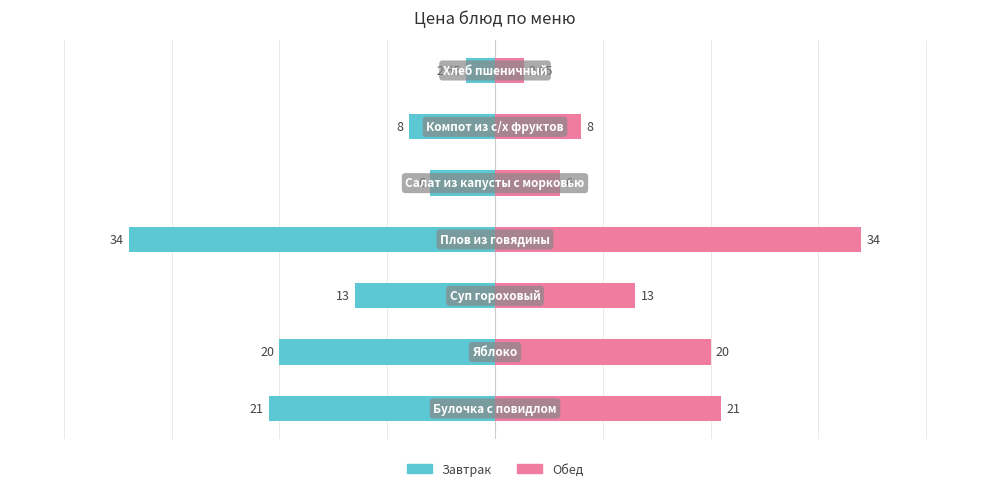

Reading left to right, what are all the values shown in this chart?

Завтрак/Обед (Цена): -21.0	-20.0	-13.0	-34.0	-6.0	-8.0	-2.6
Цена (руб.): 21.0	20.0	13.0	34.0	6.0	8.0	2.6